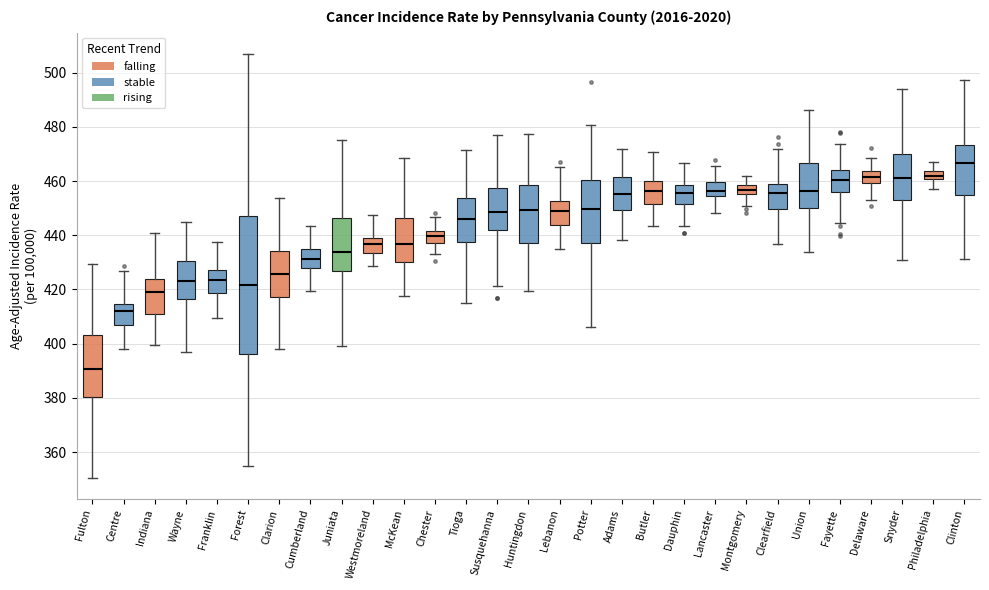

Where does the upper whisker of the box for Westmoreland end on the y-axis? The values are not printed on the chart, so give them approximately, as read against the axis.

448